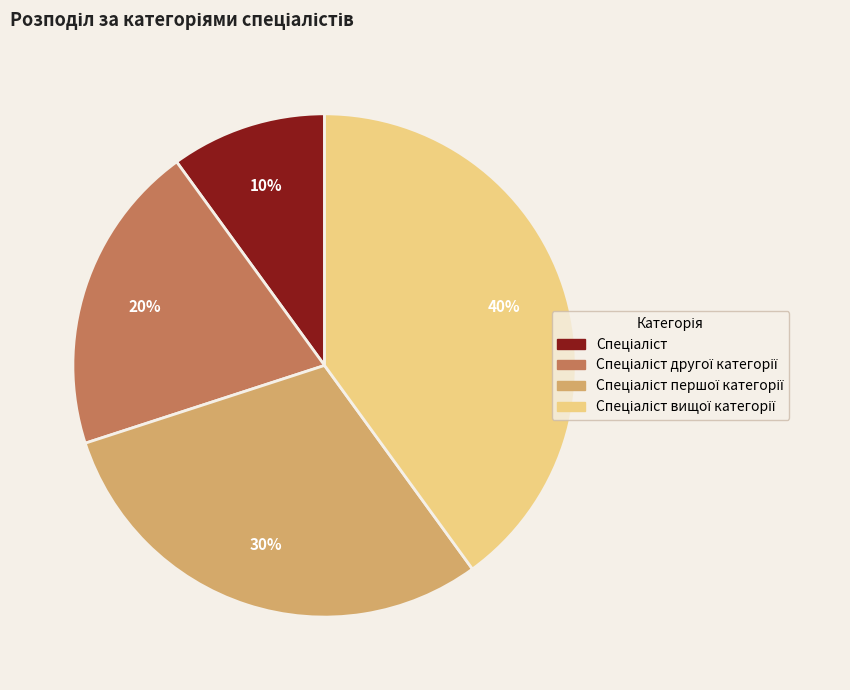

To the nearest percent, what is the difference between the largest and smallest slice percentages?

30%